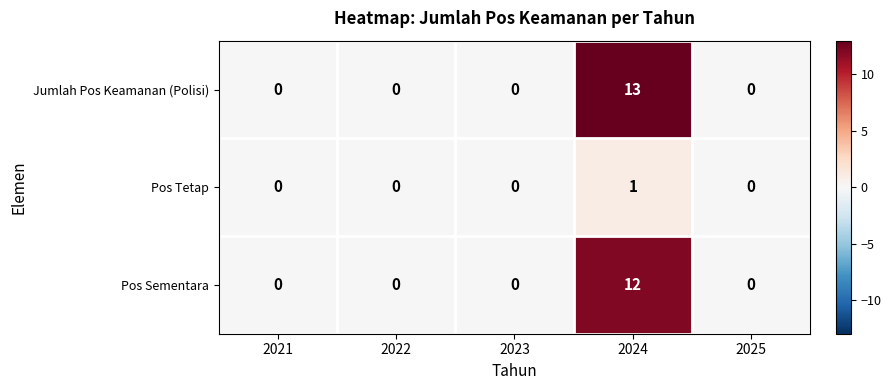

Is it true that Pos Tetap equals 1 at 2022?

False